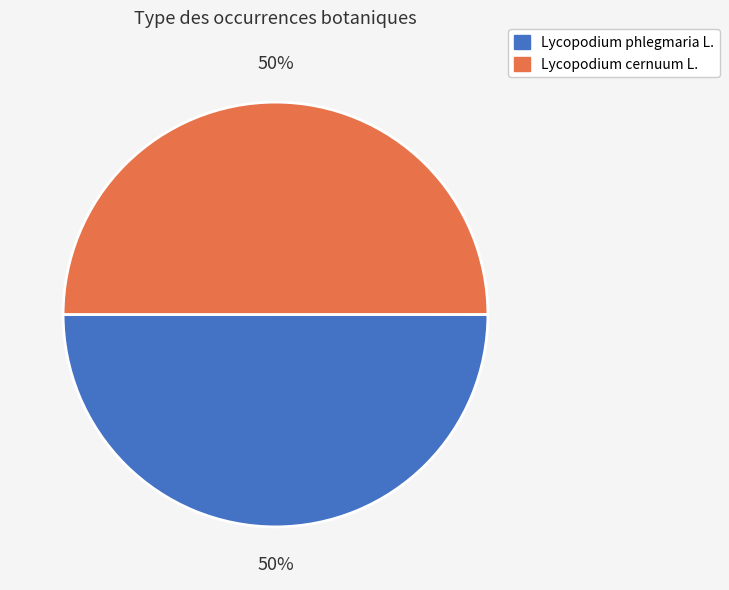

To the nearest percent, what is the average slice percentage?

50%